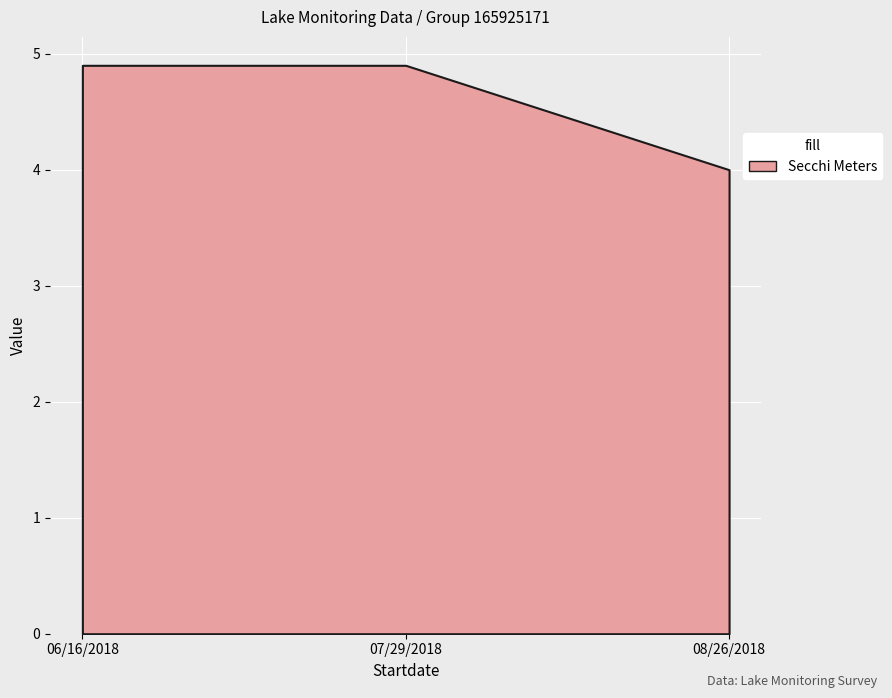

At which label does Startday reach its peak?

07/29/2018